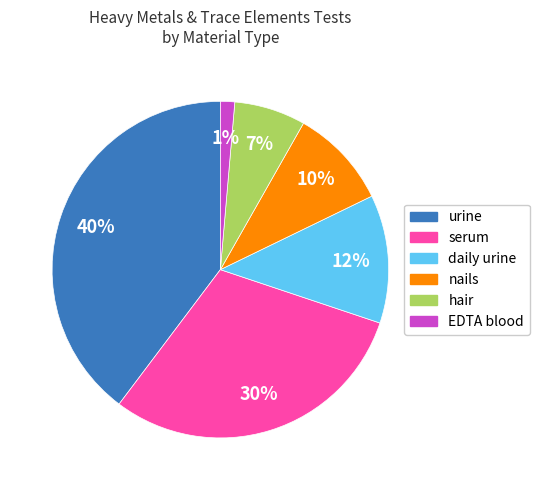

Is the sum of daily urine and EDTA blood greater than half?

No